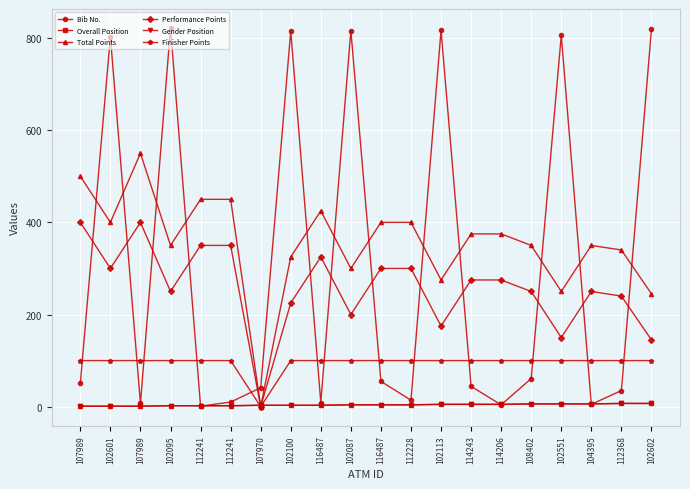

Is this an area chart (filled region under the line)?

No